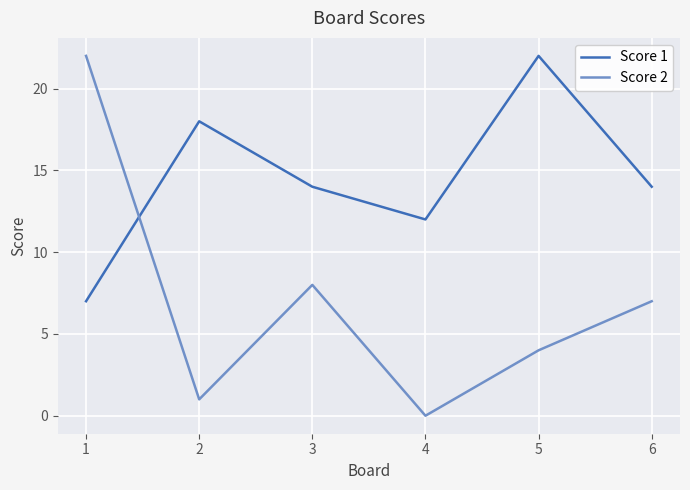

Does the chart display data point markers on the line(s)?

No